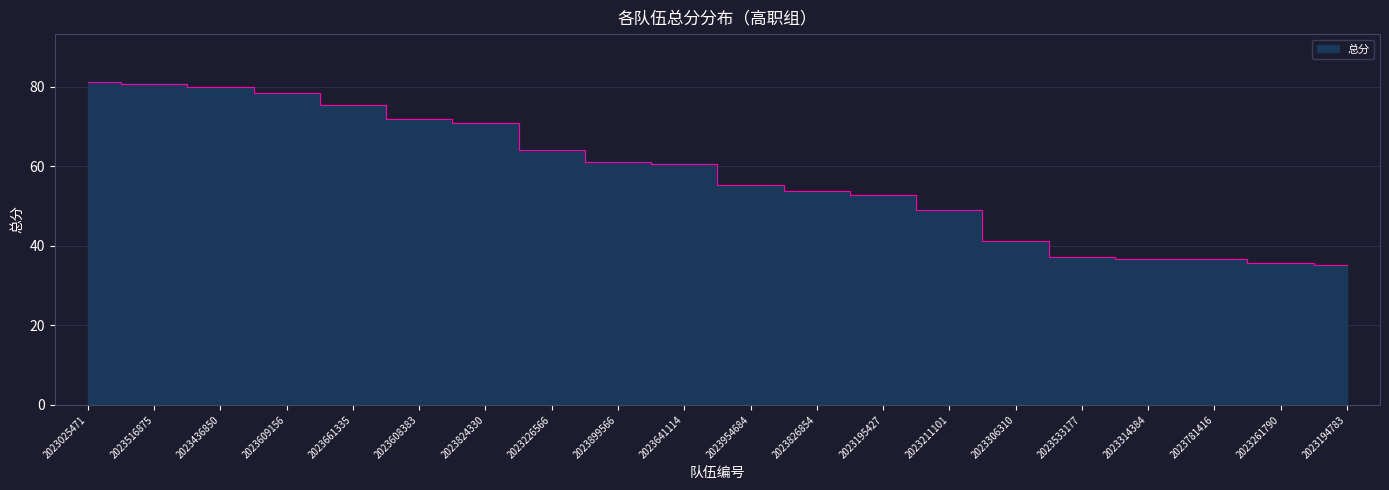

What is the ratio of the value at 2023608383 to the value at 2023516875?

0.9